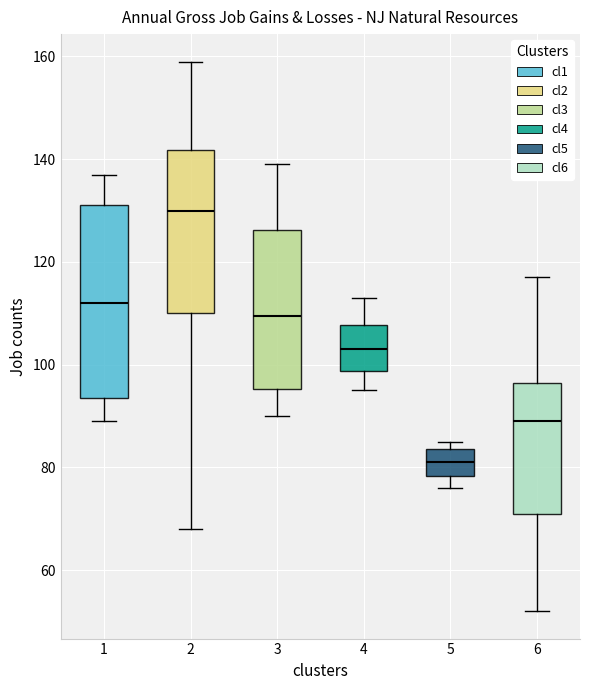

Where is the upper edge of the box at x = 3 on the y-axis? The values are not printed on the chart, so give them approximately, as read against the axis.

126